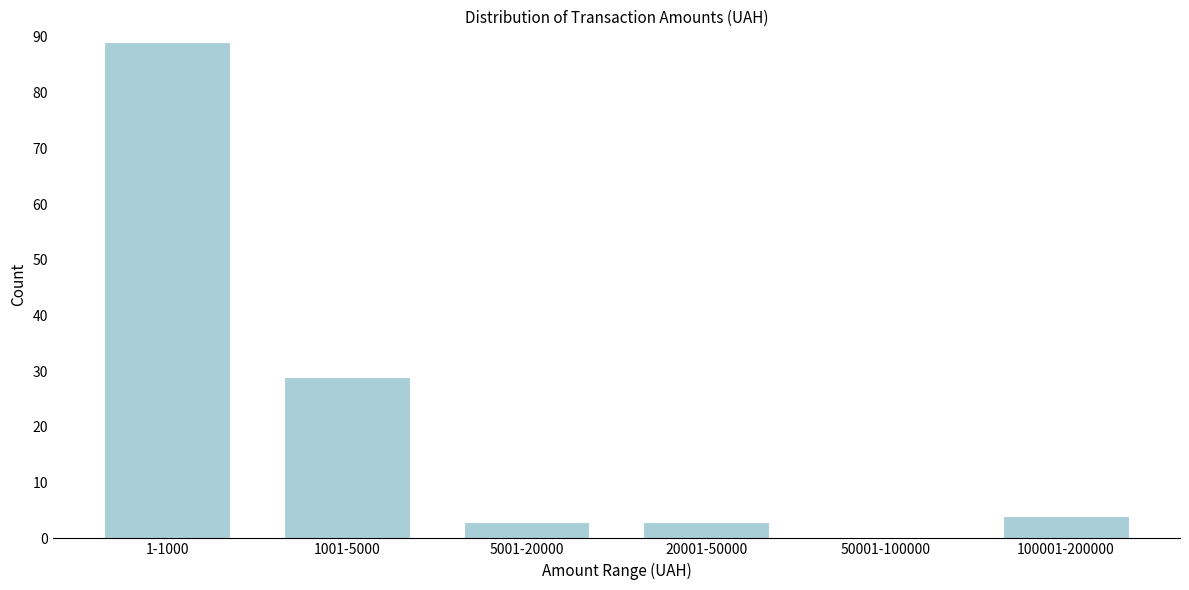

Reading right to left, what are all the values shown in this chart?

100001-200000=4	50001-100000=0	20001-50000=3	5001-20000=3	1001-5000=29	1-1000=89